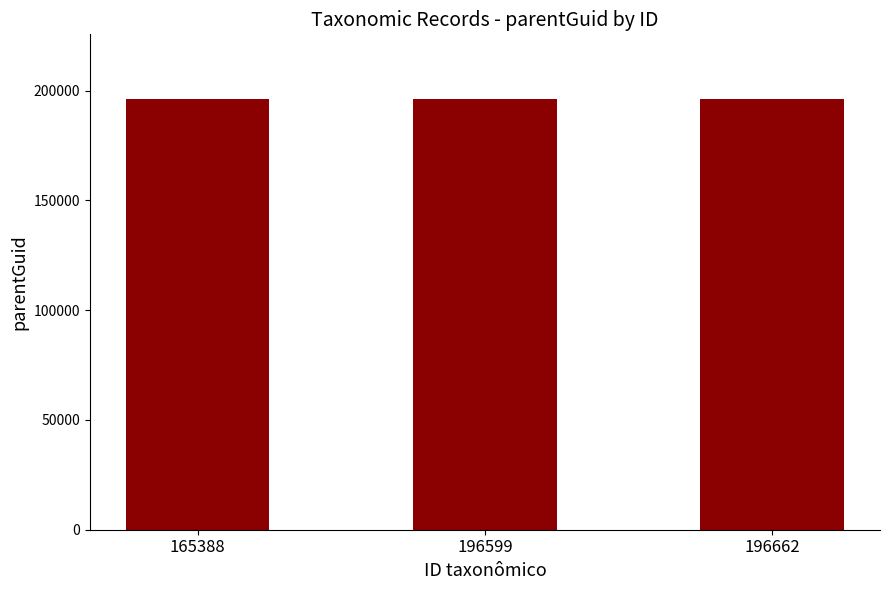

Approximately how many times larger is the value at 196599 compared to 165388?

1.0